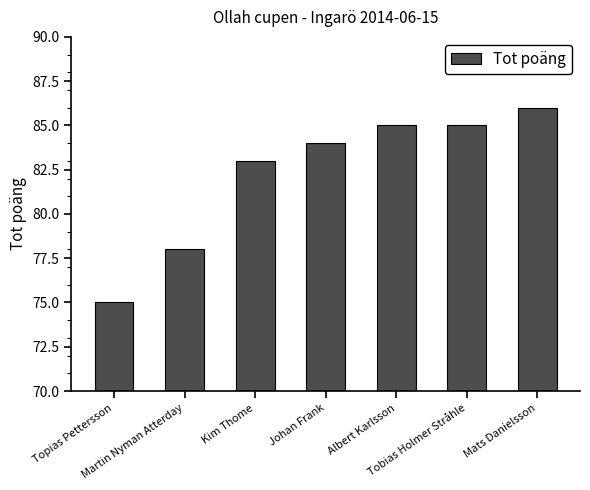

The value at Johan Frank is 84. True or false?

True